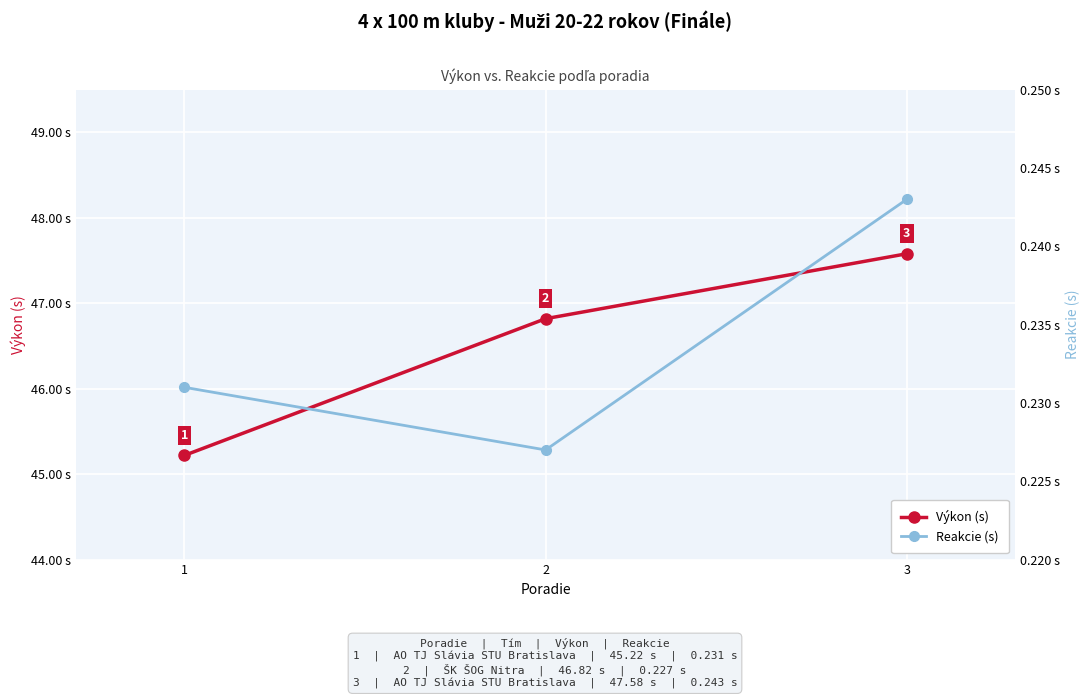

At which category is the sum across all series the highest?

3